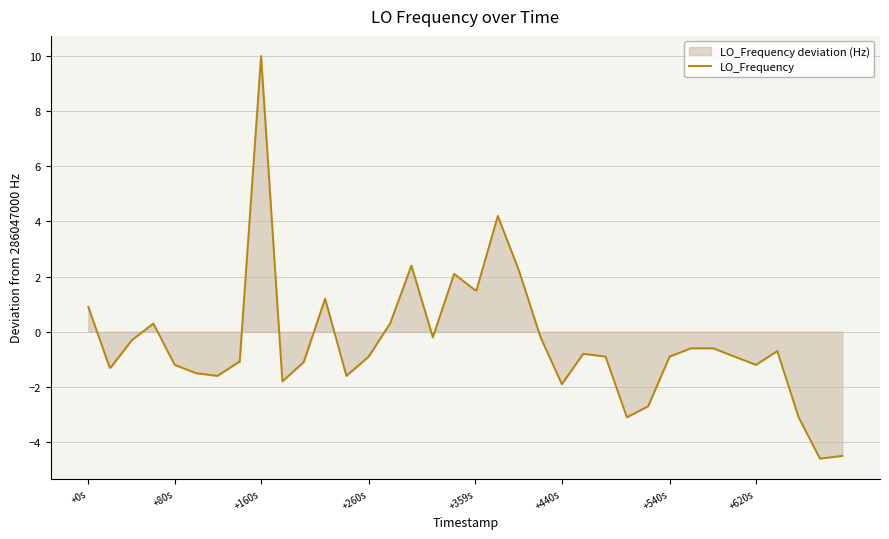

What is the smallest value displayed?

-4.6